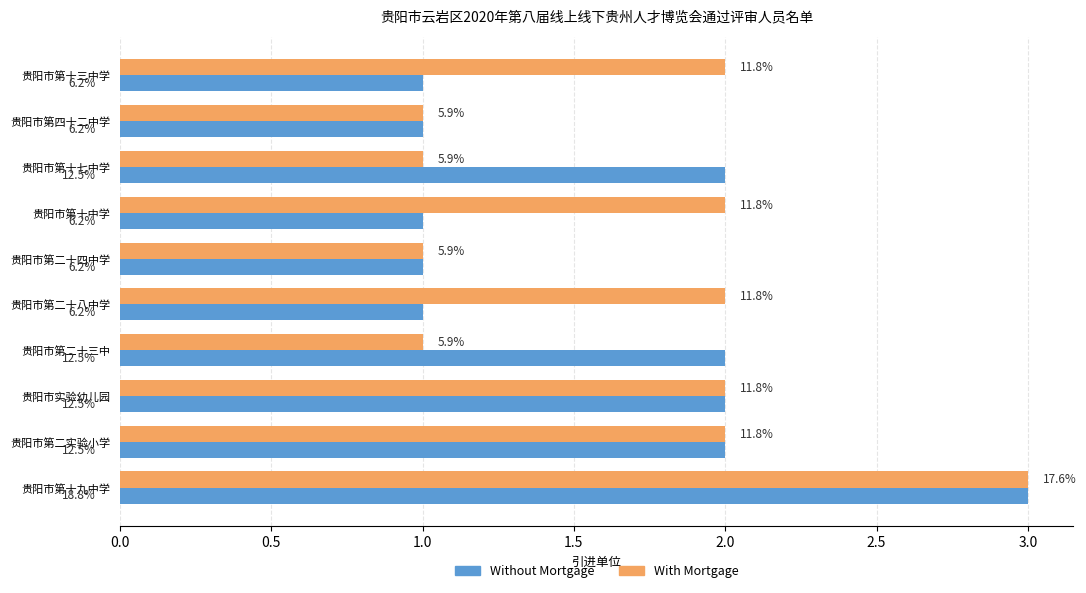

Reading left to right, list all the values displayed in this chart.

Without Mortgage: 1	1	2	1	1	1	2	2	2	3
With Mortgage: 2	1	1	2	1	2	1	2	2	3